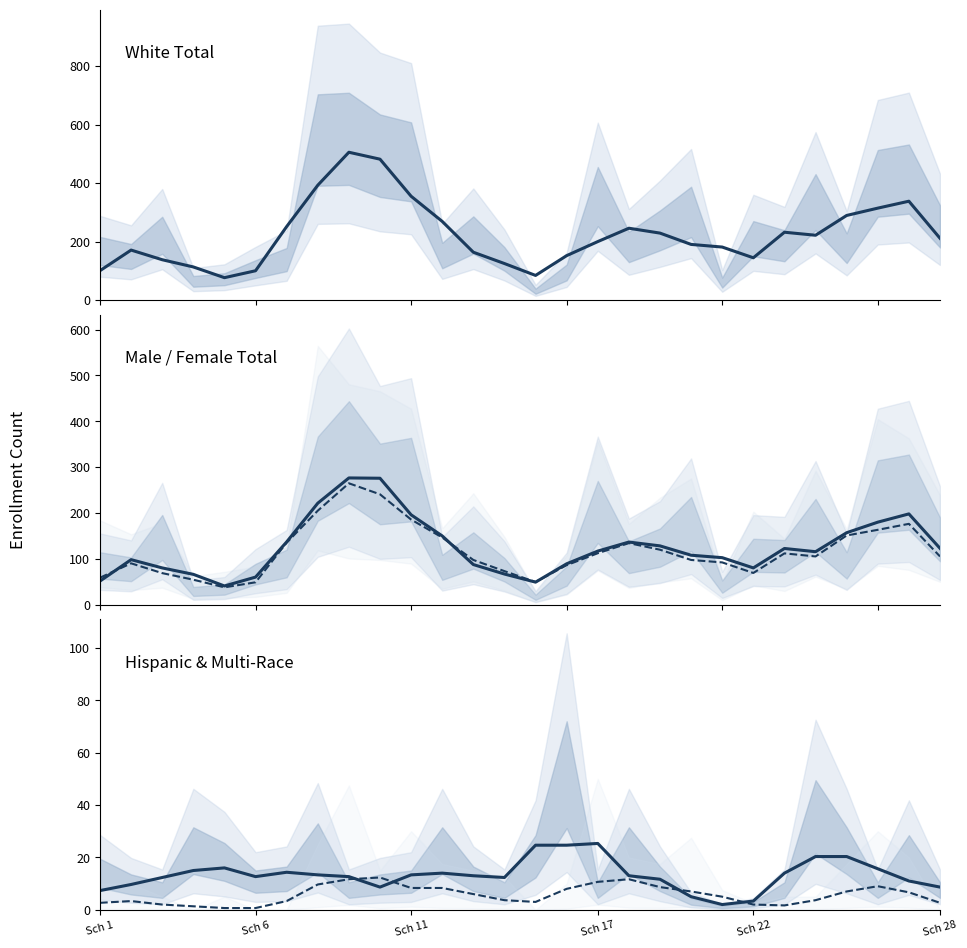

What is the difference between the maximum and minimum values in the Multi-Race Total series?

11.7